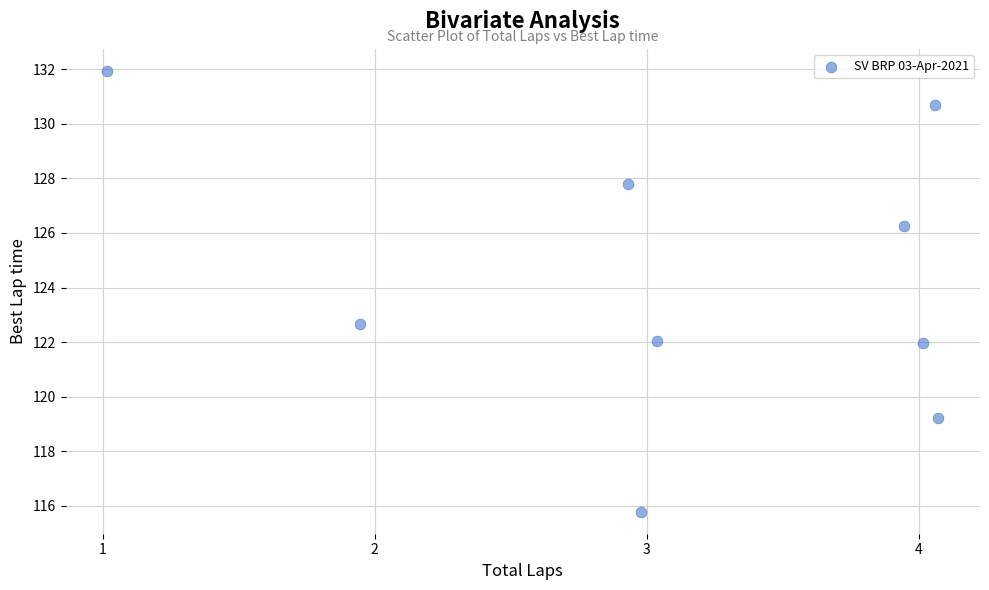

What Y value in the scatter plot is closest to 123?

122.7